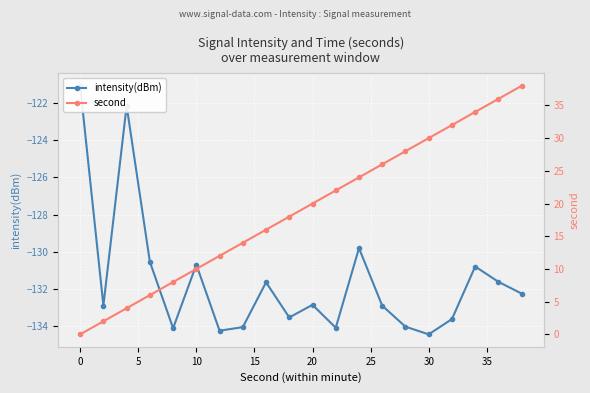

What is the maximum value shown in the chart?

38.0